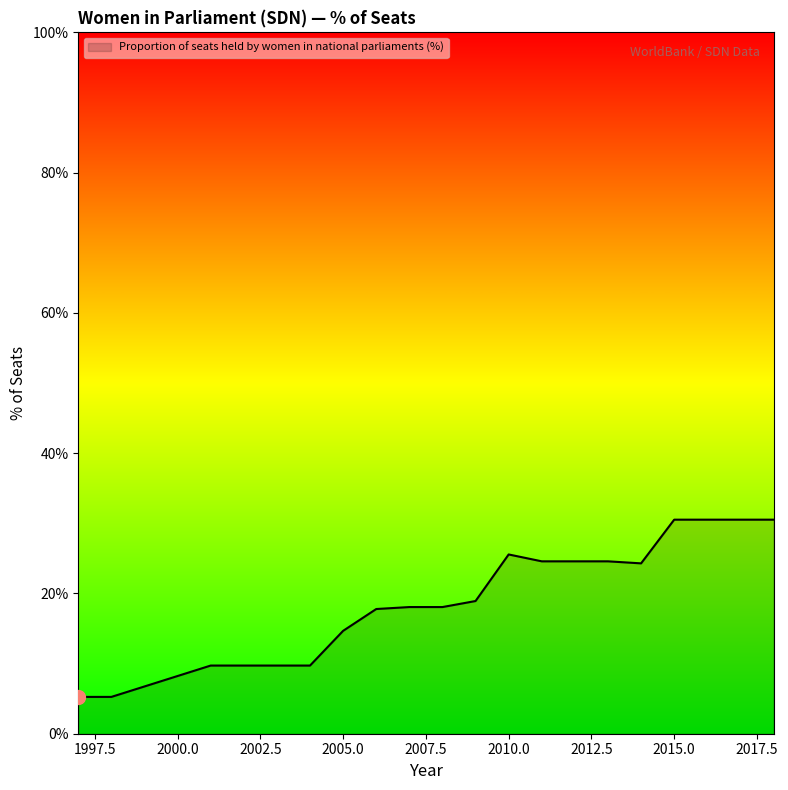

What is the difference between the maximum and minimum values?

25.3